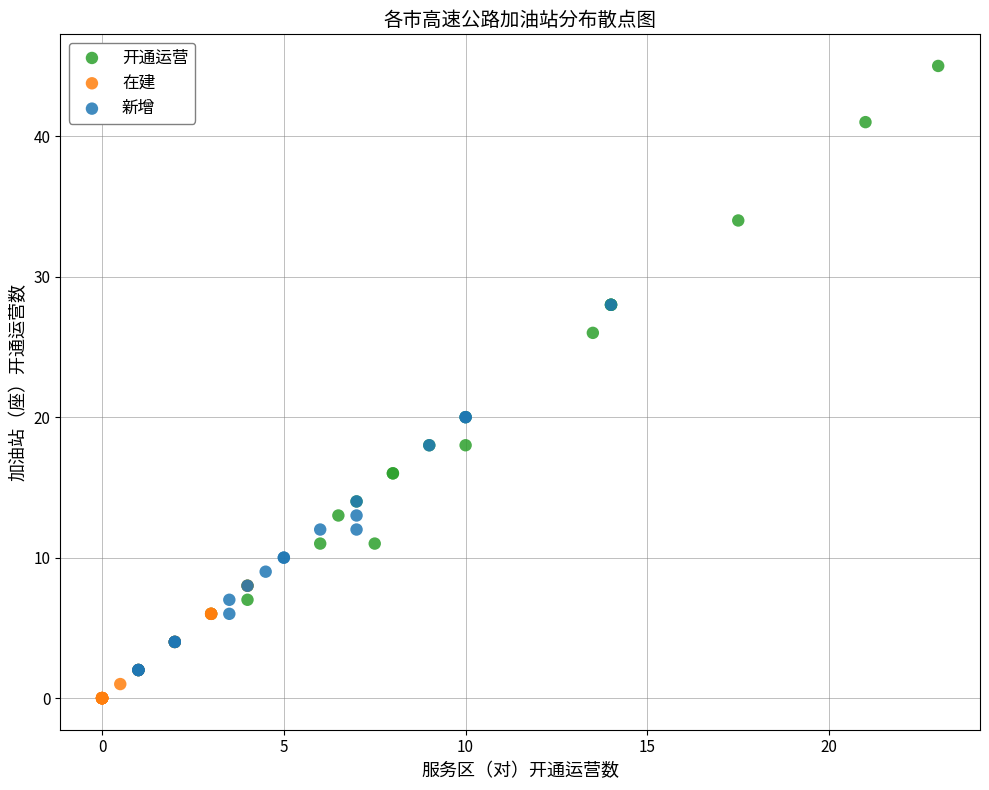

Which series reaches the minimum Y coordinate?

在建